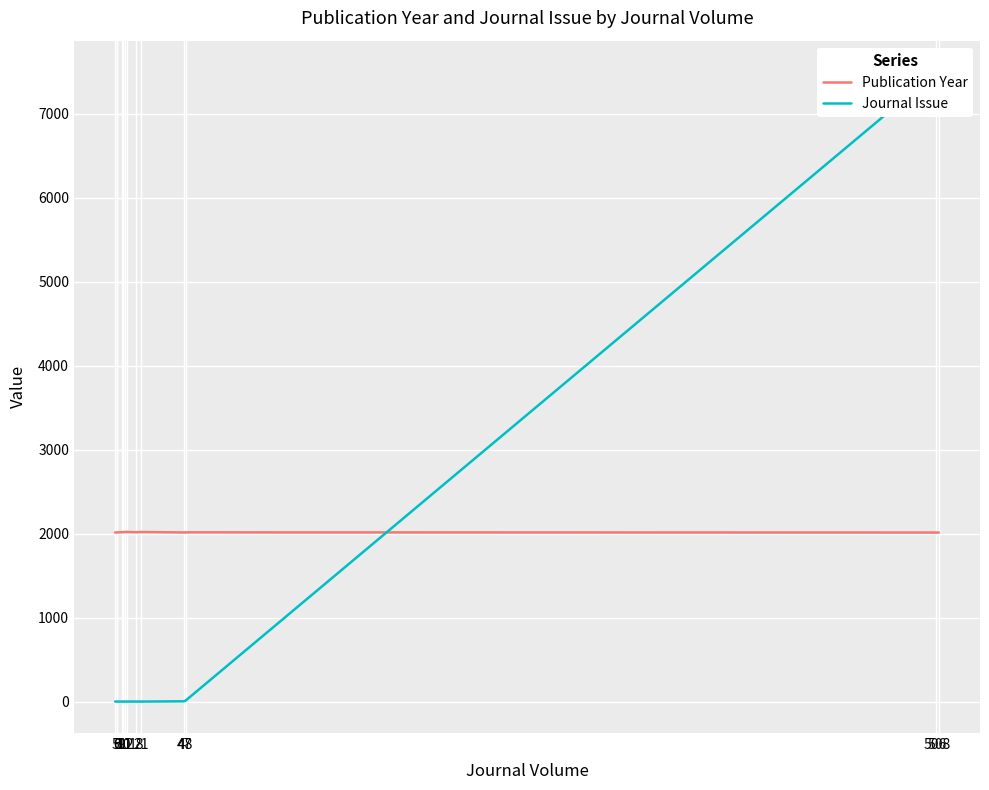

Is the value of Publication Year at 508 greater than the value of Journal Issue at 18?

Yes